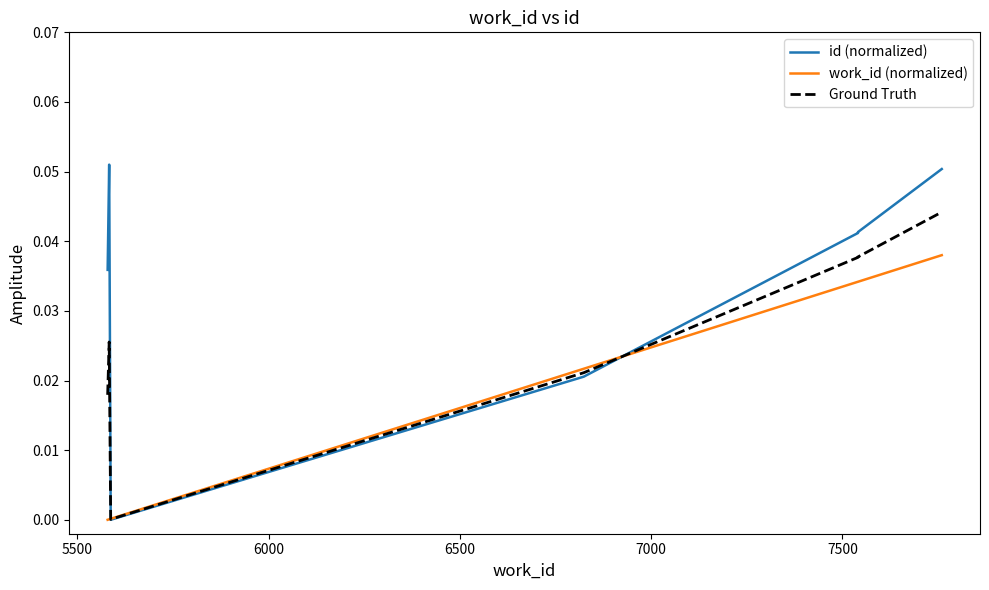

Is this an area chart (filled region under the line)?

No